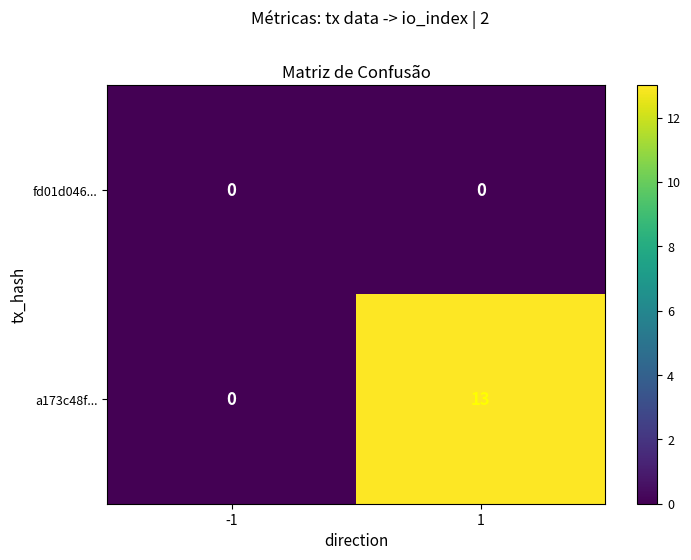

Which series has the largest total across all categories?

a173c48f...